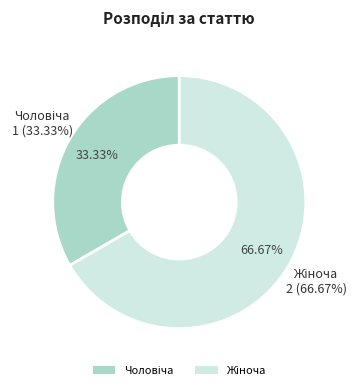

Rank the categories by value from lowest to highest.

Чоловіча, Жіноча